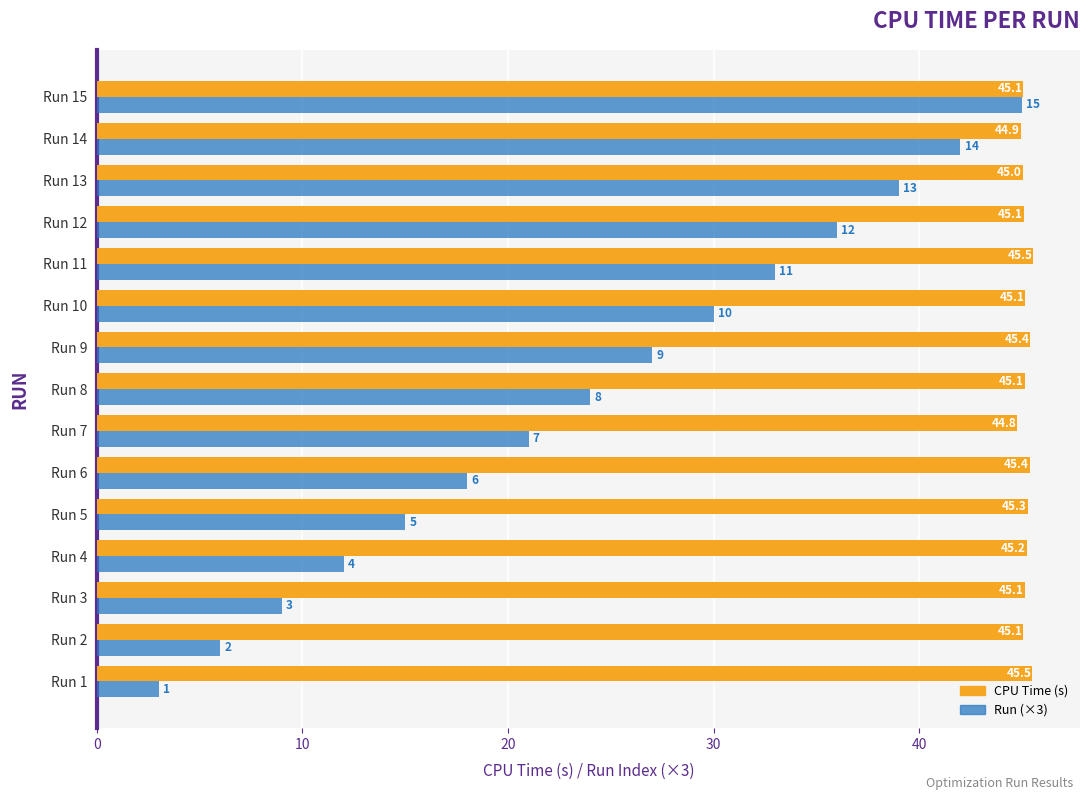

What is the average value of the CPU Time (s) series?

45.2